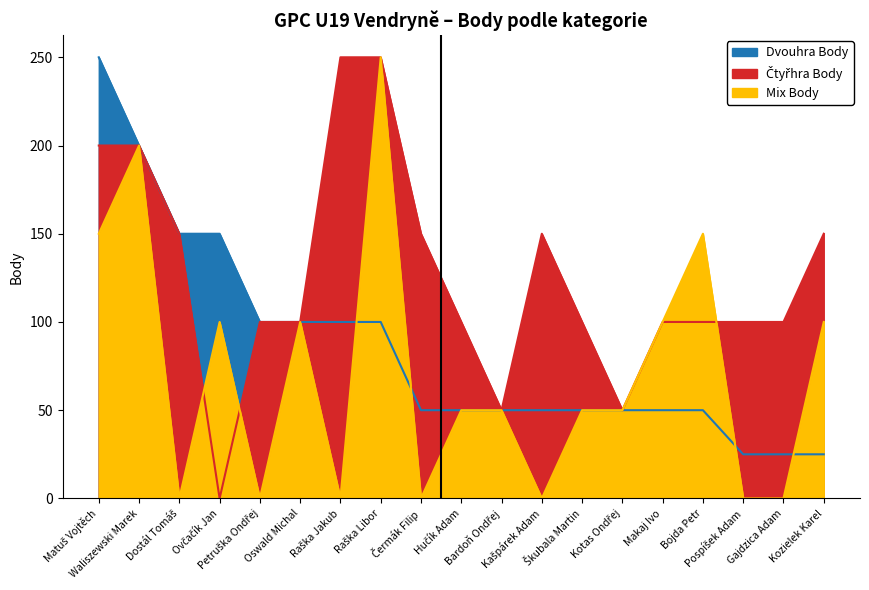

What is the sum of all Čtyřhra Body values?

2400